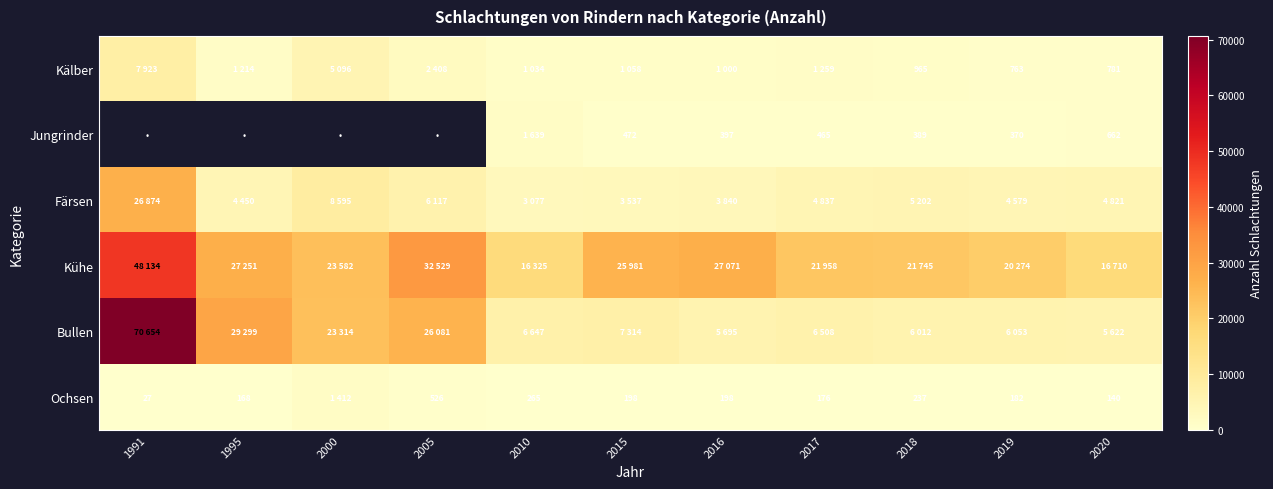

What is the sum of the Jungrinder values at 2020 and 2018?

1051